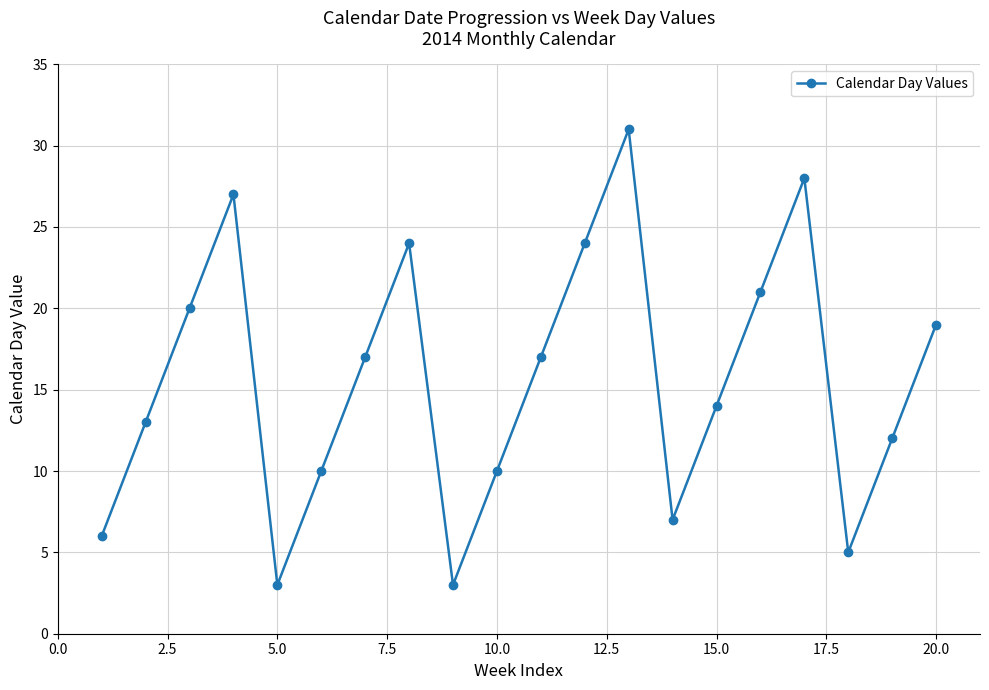

What is the maximum value shown in the chart?

31